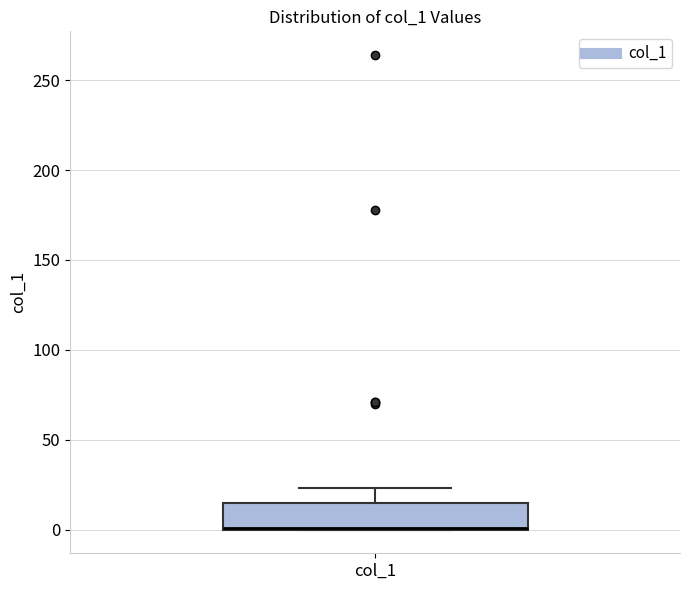

Where does the upper whisker of the box for col_1 end on the y-axis? The values are not printed on the chart, so give them approximately, as read against the axis.

25